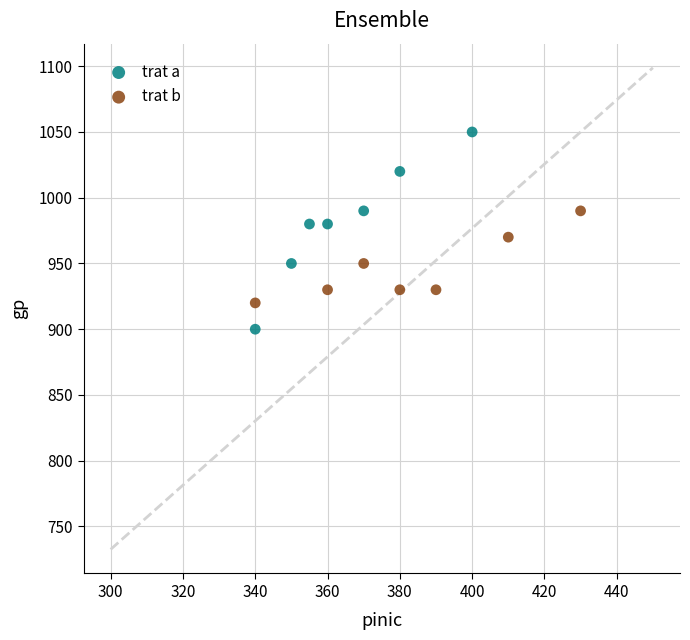

Which series has the widest spread of Y values?

trat a